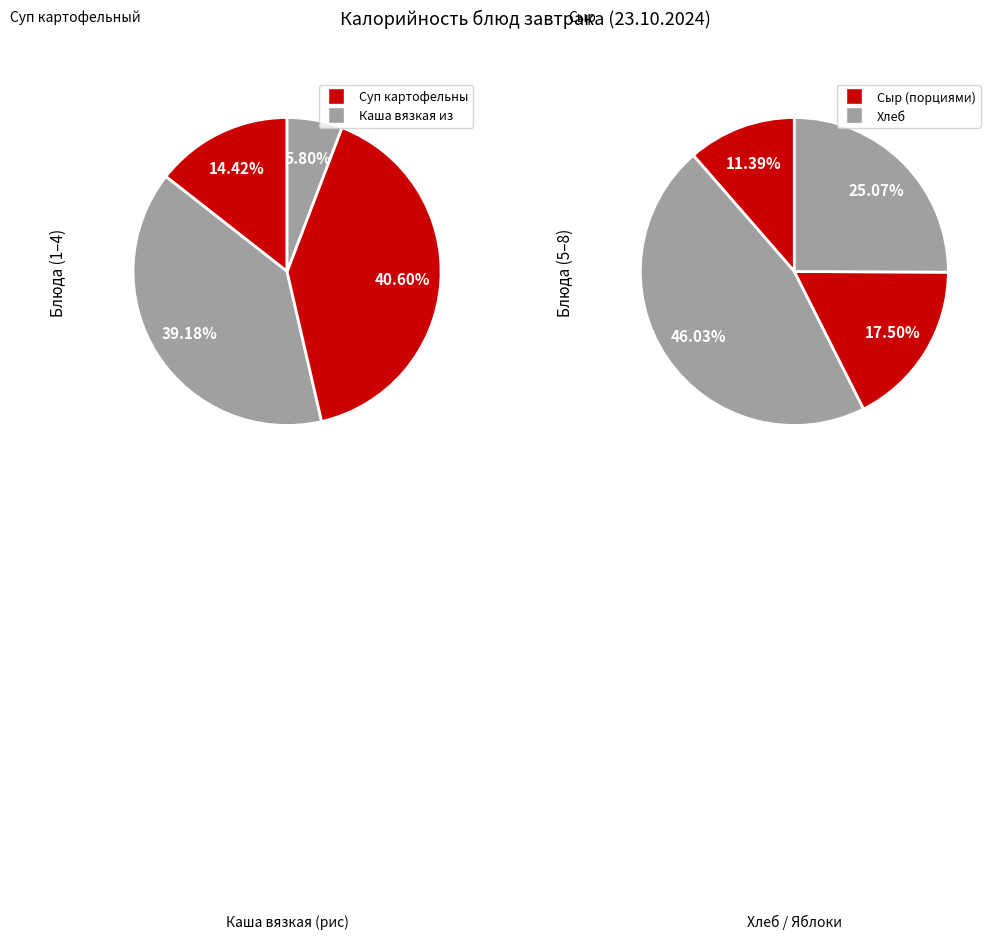

Does Чай с сахаром represent more than half of the total?

No